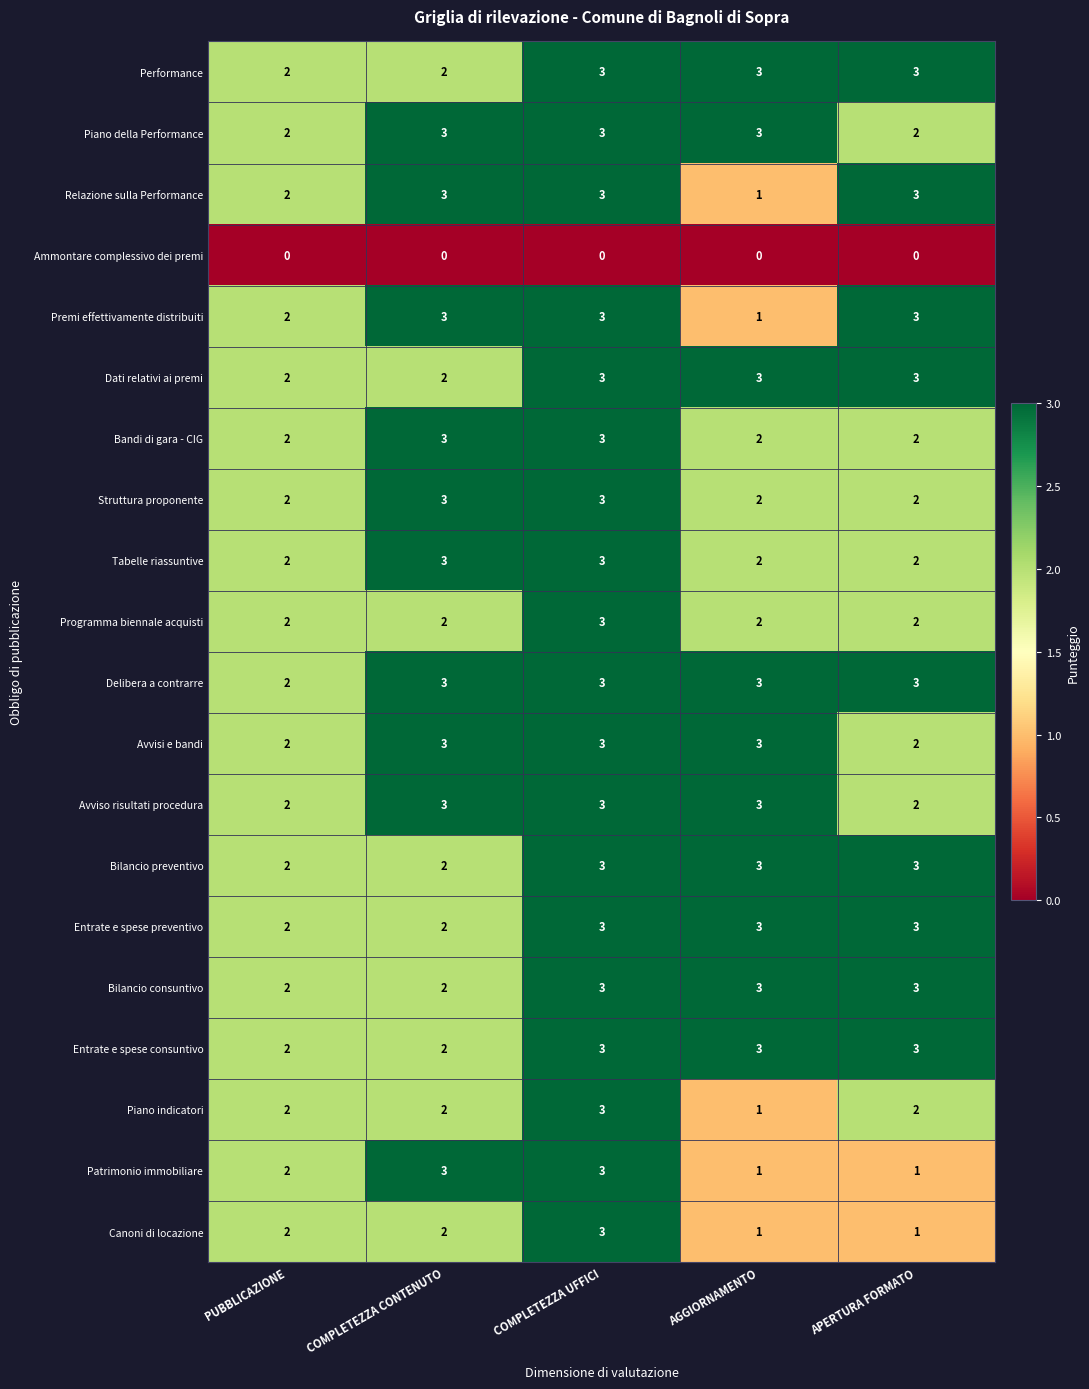

Which series has the largest total across all categories?

Delibera a contrarre